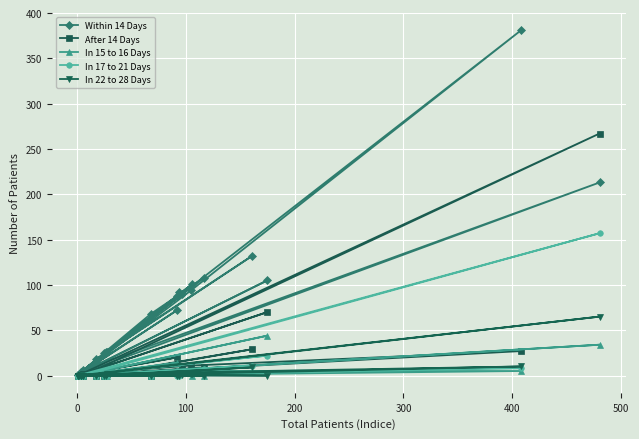

What are all the series names shown in the legend?

Within 14 Days, After 14 Days, In 15 to 16 Days, In 17 to 21 Days, In 22 to 28 Days